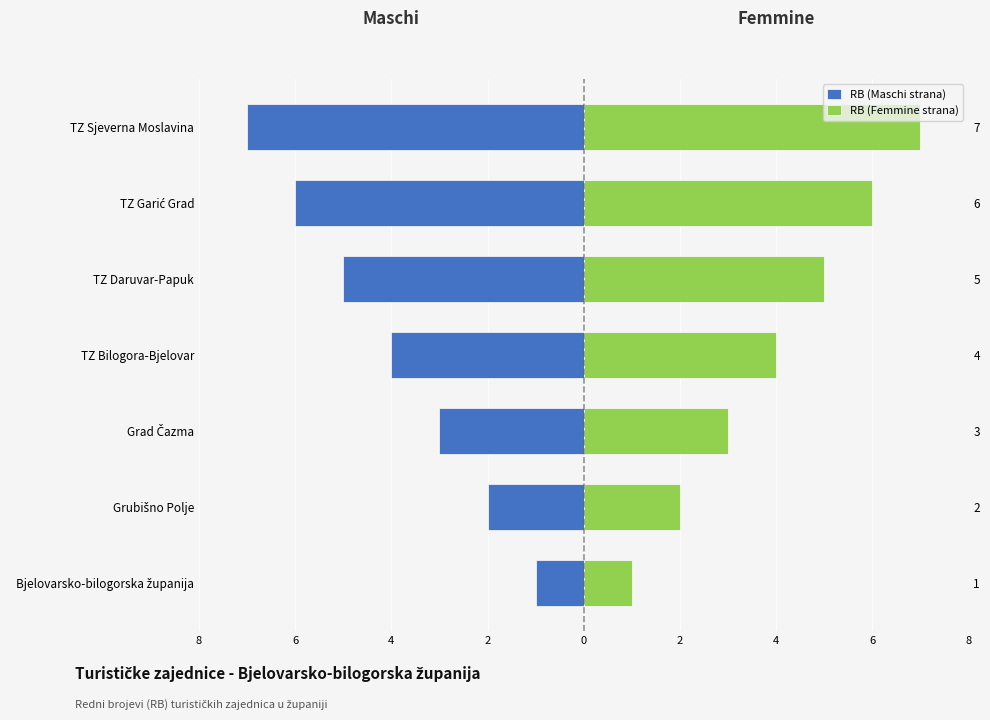

Rank the series by their maximum value, from highest to lowest.

RB (Femmine strana), RB (Maschi strana)